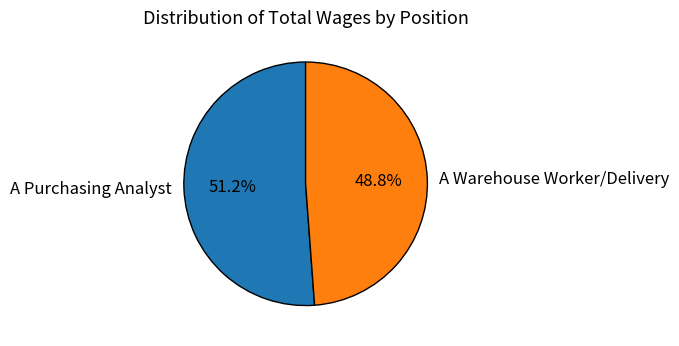

To the nearest percent, what is the difference between the largest and smallest slice percentages?

2%